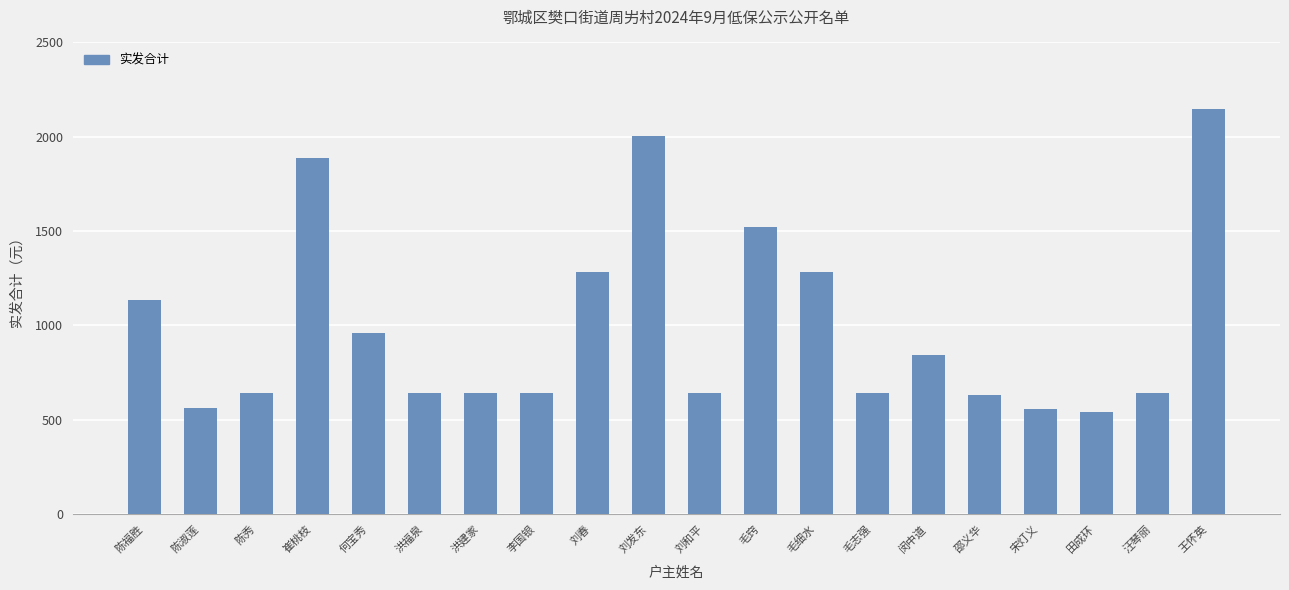

True or false: the data shows 1052 at 毛志强.

False